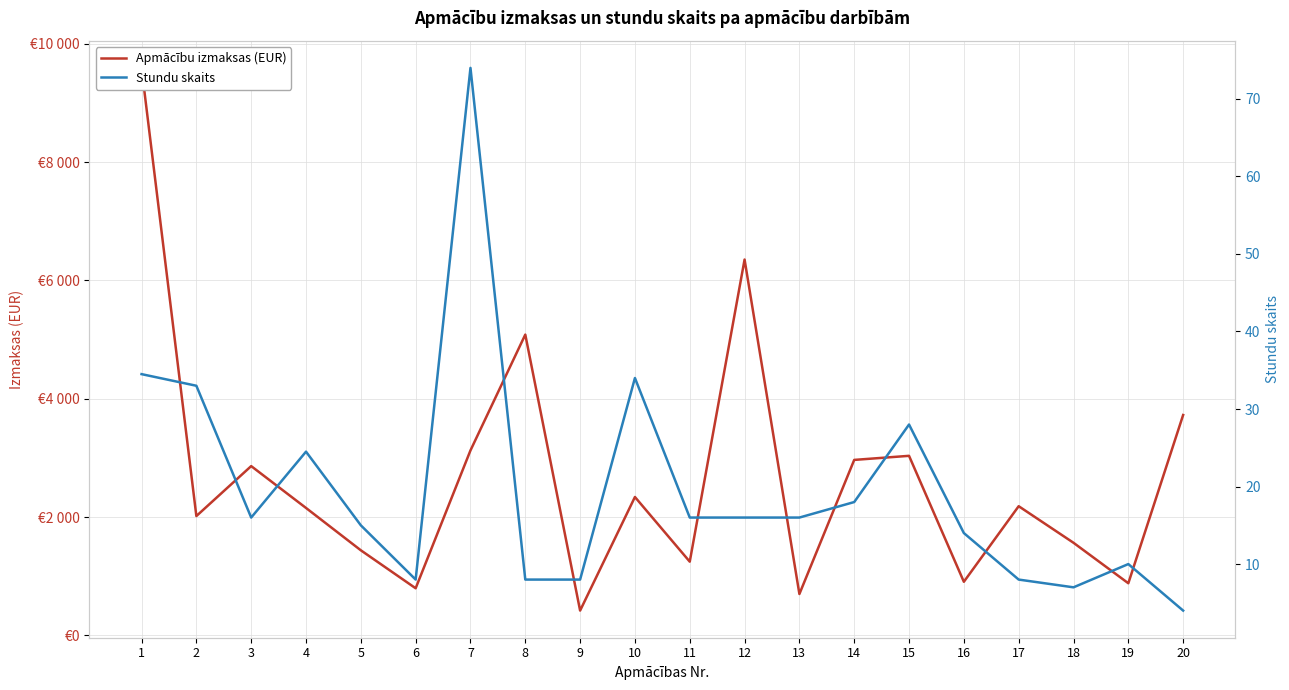

Reading left to right, extract all data points from this chart.

Apmācību izmaksas (EUR): 9595.0	2016.7	2861.5	2153.9	1437.8	795.8	3126.7	5085.2	418.3	2339.2	1245.5	6354.4	698.9	2966.2	3035.2	905.5	2183.4	1565.0	880.6	3725.6
Stundu skaits: 34.5	33.0	16.0	24.5	15.0	8.0	74.0	8.0	8.0	34.0	16.0	16.0	16.0	18.0	28.0	14.0	8.0	7.0	10.0	4.0